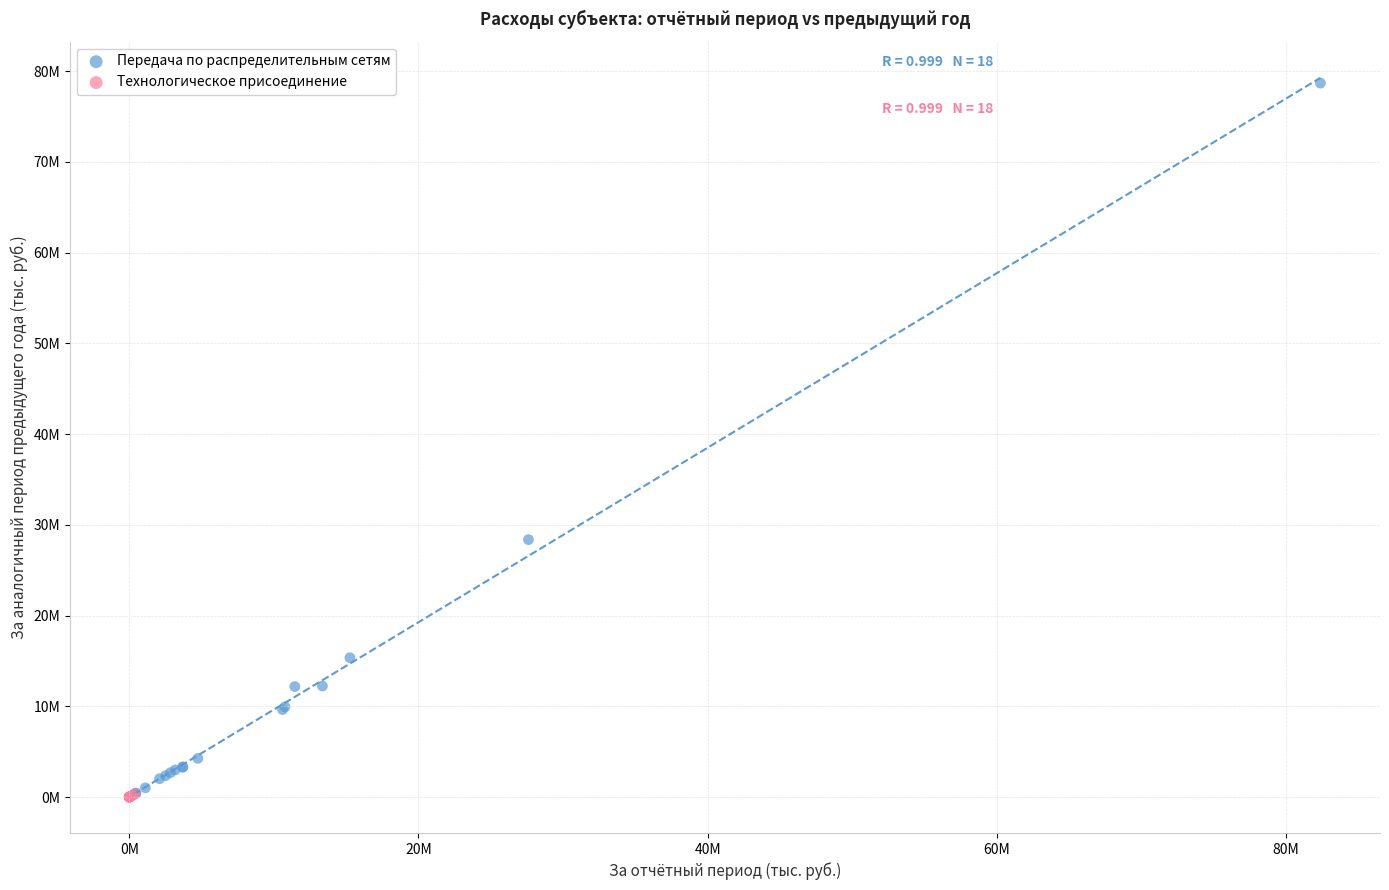

Which series has the largest Y range (max minus min)?

Передача по распределительным сетям